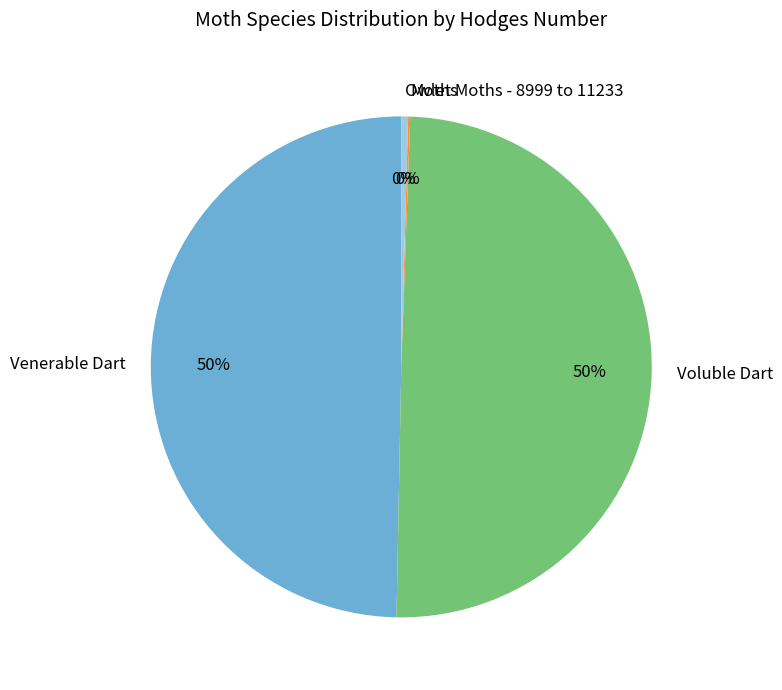

Does any single category account for the majority?

No